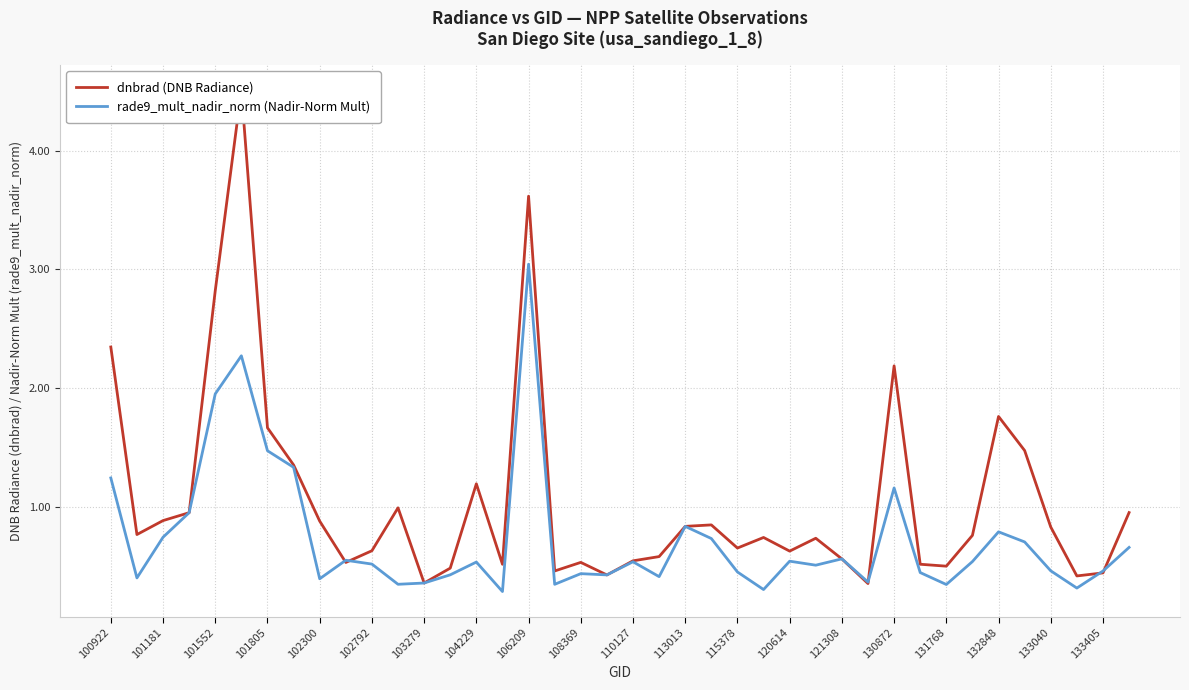

What are all the series names shown in the legend?

dnbrad (DNB Radiance), rade9_mult_nadir_norm (Nadir-Norm Mult)